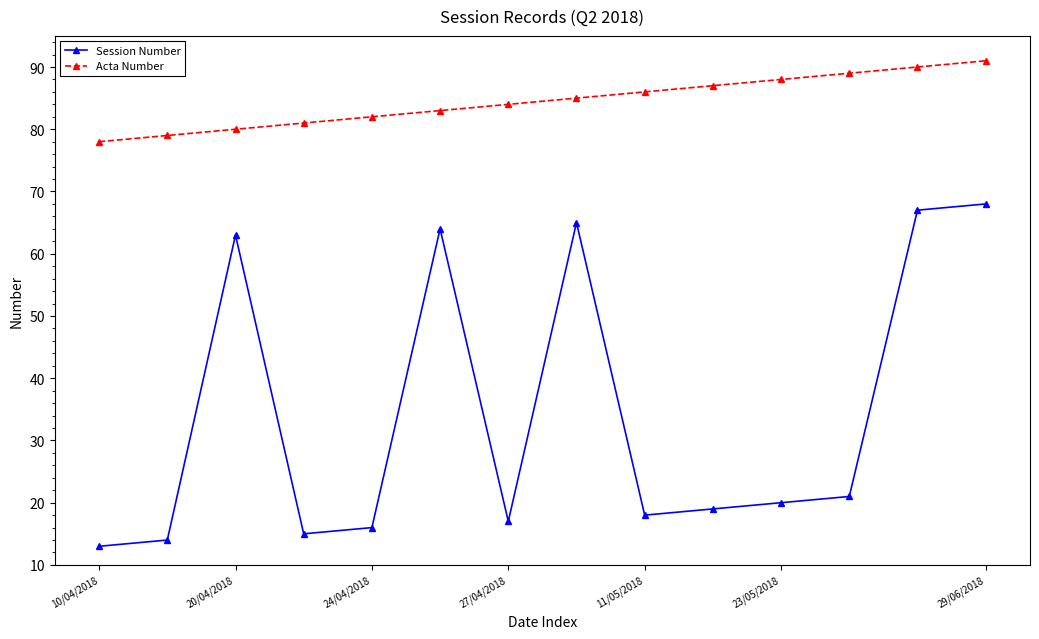

What is the minimum value shown in the chart?

13